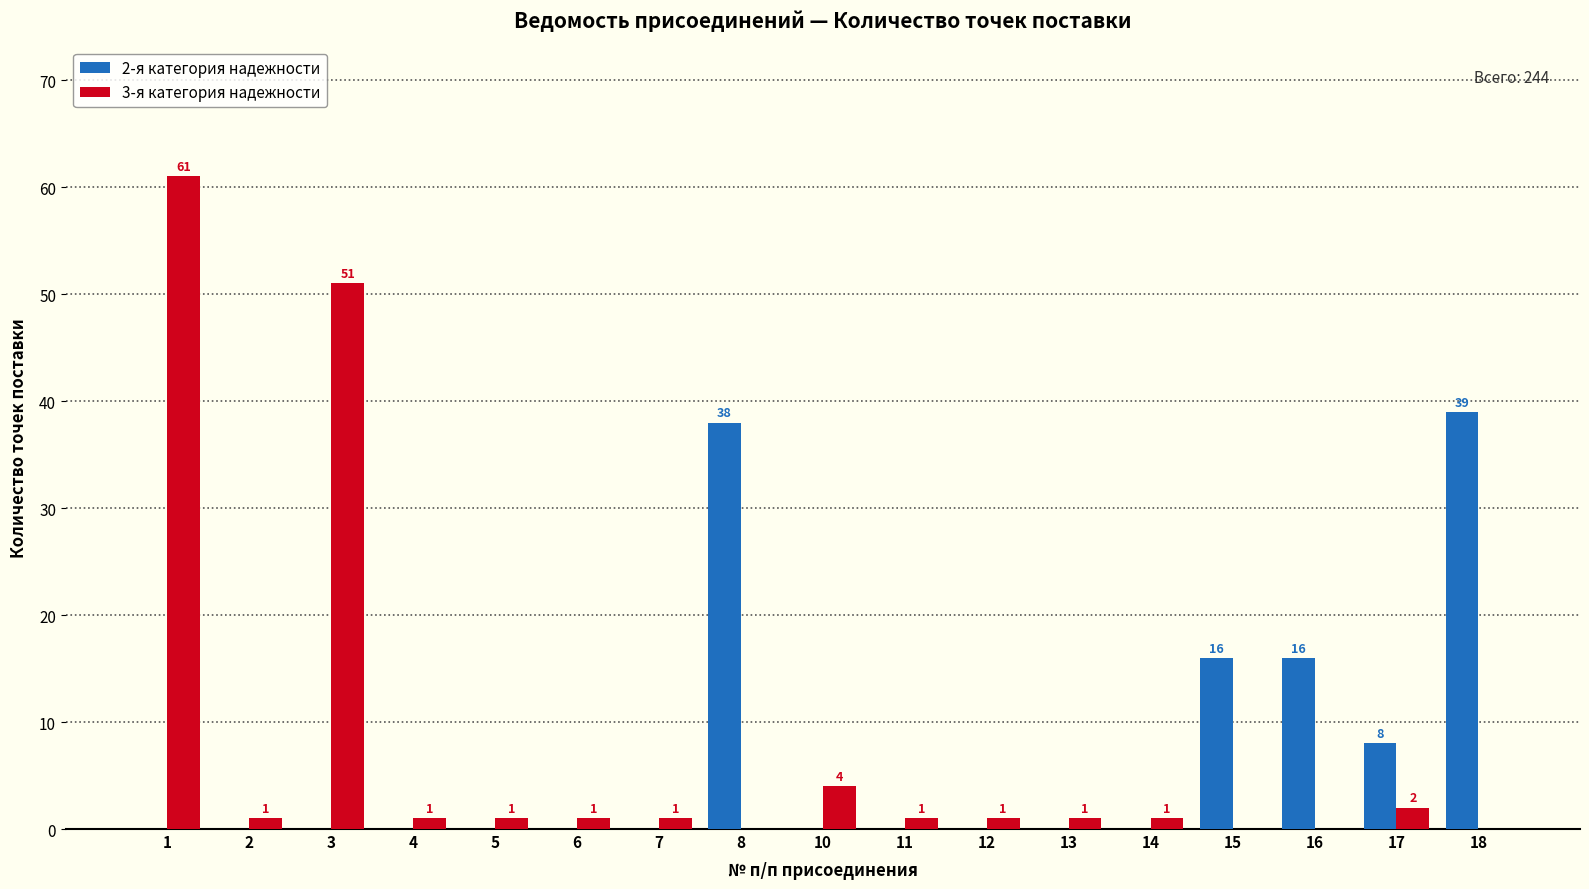

What is the total value across all series at 1?

61